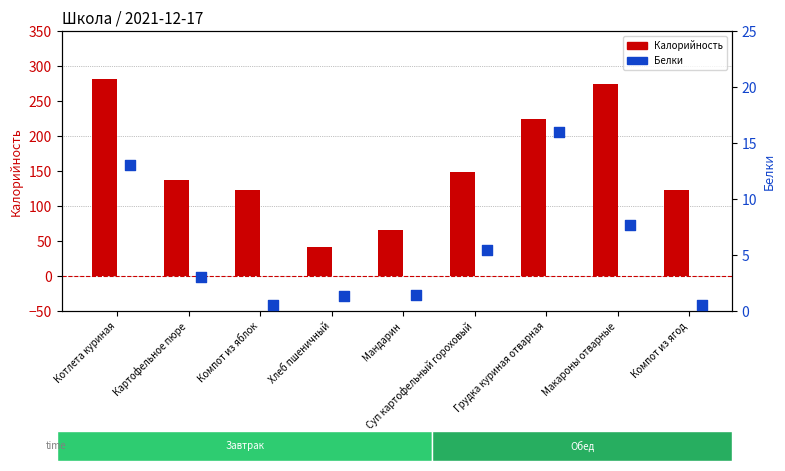

What are all the series names shown in the legend?

Калорийность, Белки